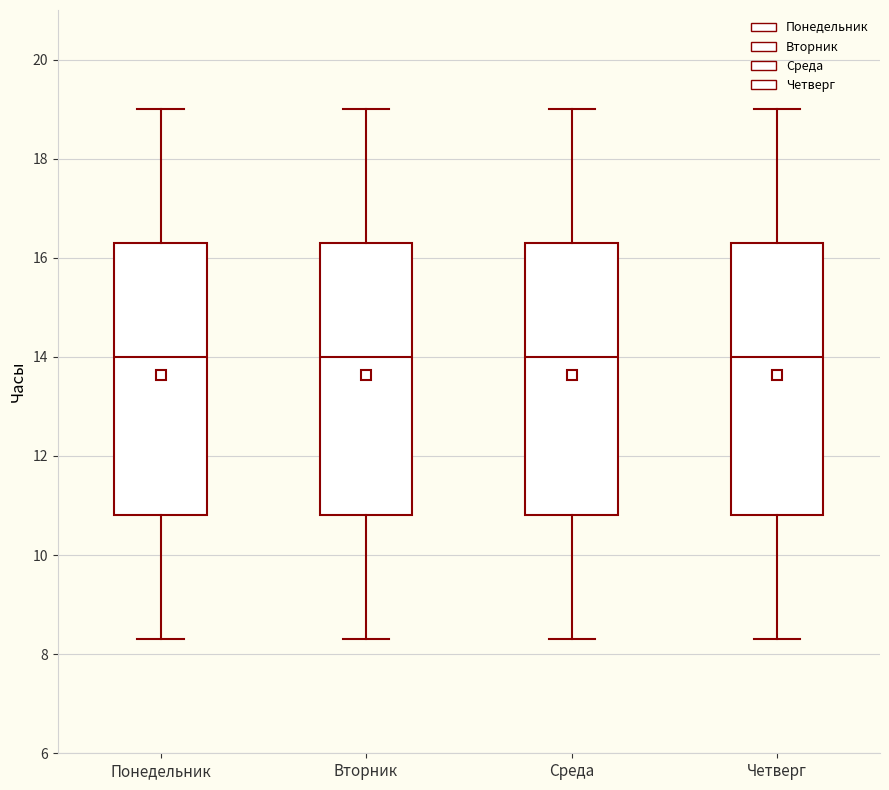

Reading left to right, read every box against the y-axis: the position of its median line, the range the box covers, and the ends of its whiskers. The values are not printed on the chart, so give them approximately, as read against the axis.

Понедельник: median 14.0, box 10.8 to 16.4, whiskers 8.4 to 19.0
Вторник: median 14.0, box 10.8 to 16.4, whiskers 8.4 to 19.0
Среда: median 14.0, box 10.8 to 16.4, whiskers 8.4 to 19.0
Четверг: median 14.0, box 10.8 to 16.4, whiskers 8.4 to 19.0